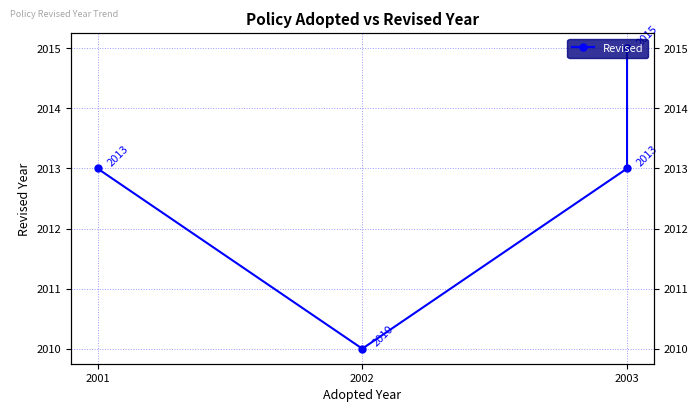

Is this an area chart (filled region under the line)?

No